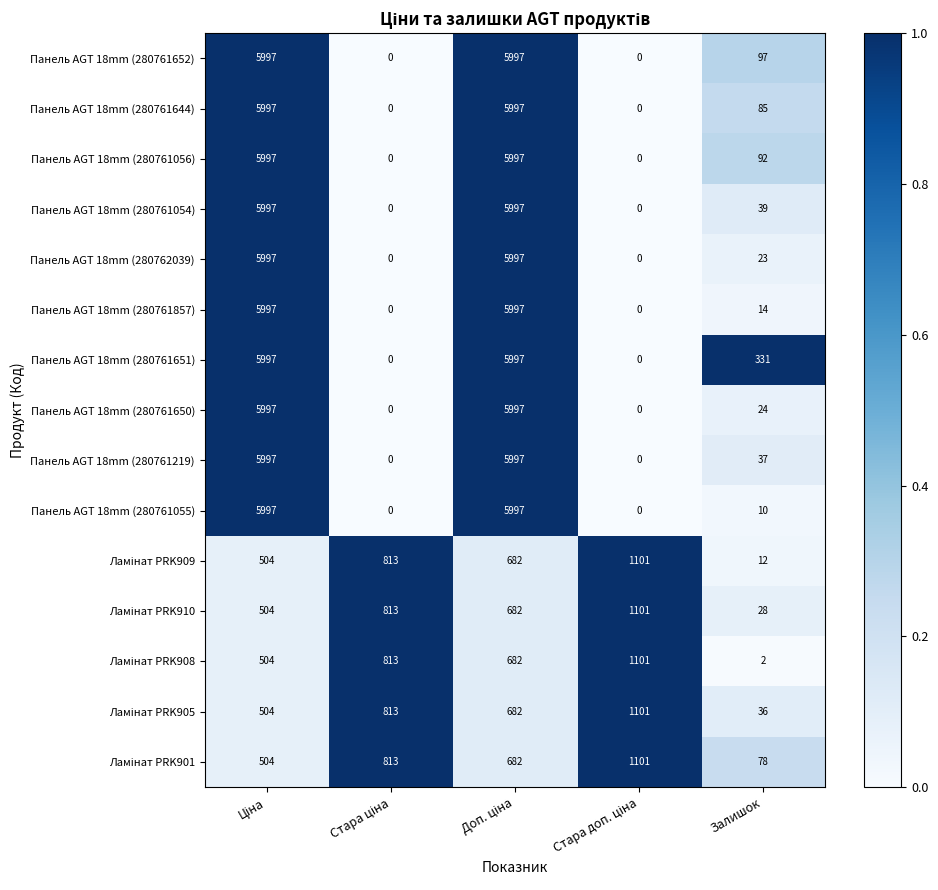

At which label is Панель AGT 18mm (280761056) closest to 2998?

Залишок